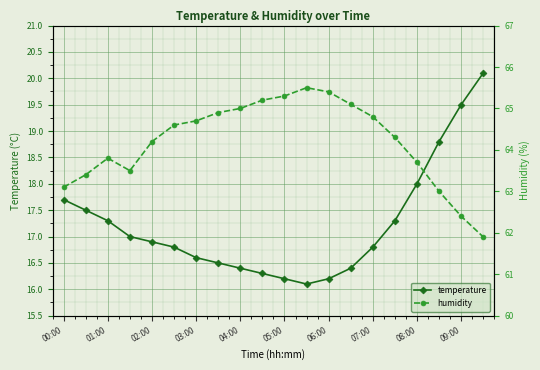

True or false: temperature has a value of 27.1 at 04:00.

False